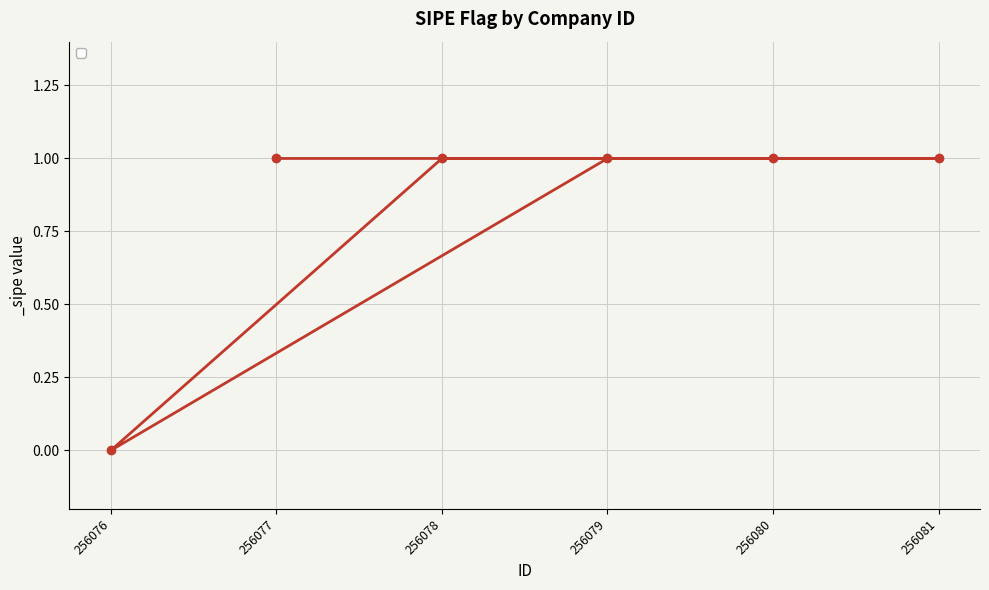

How many lines are shown in the chart?

1